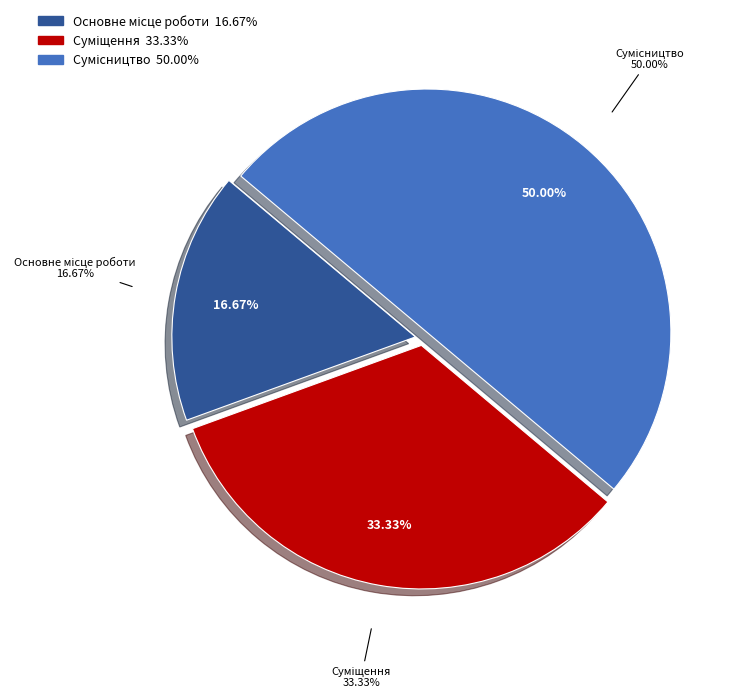

To the nearest percent, what portion does Сумісництво represent?

50%